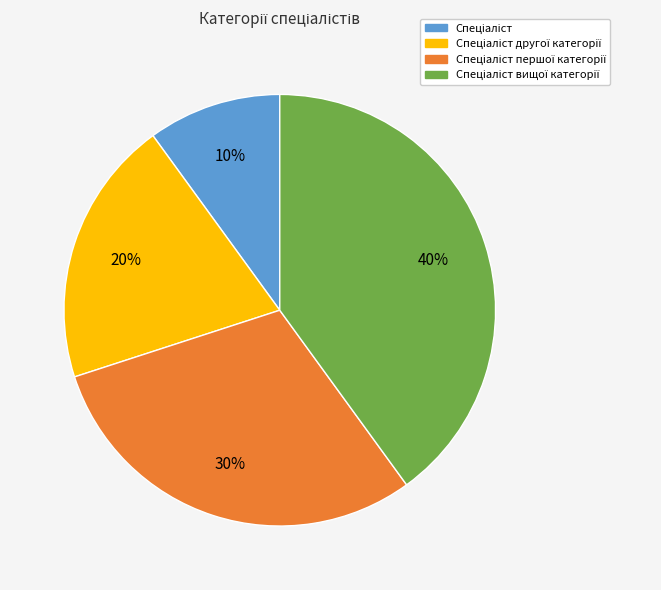

How many slices are in this pie chart?

4